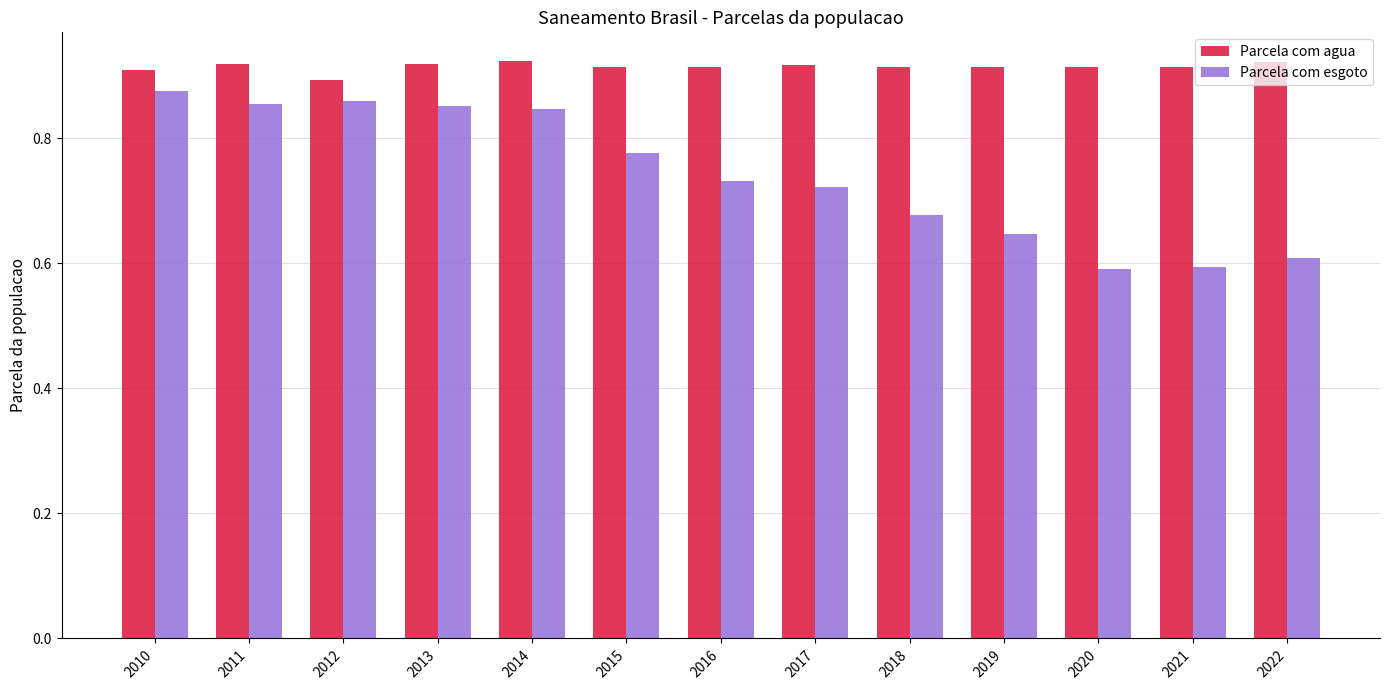

Which series has the largest range (max minus min)?

Parcela com esgoto